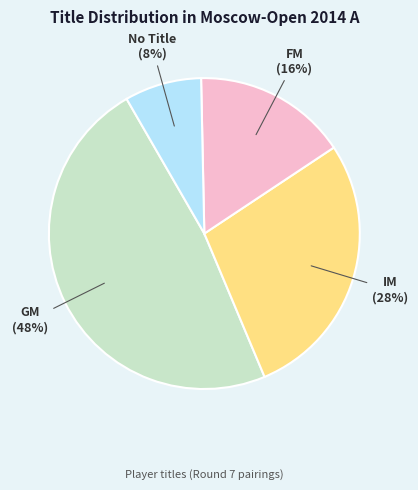

Does any single category account for the majority?

No